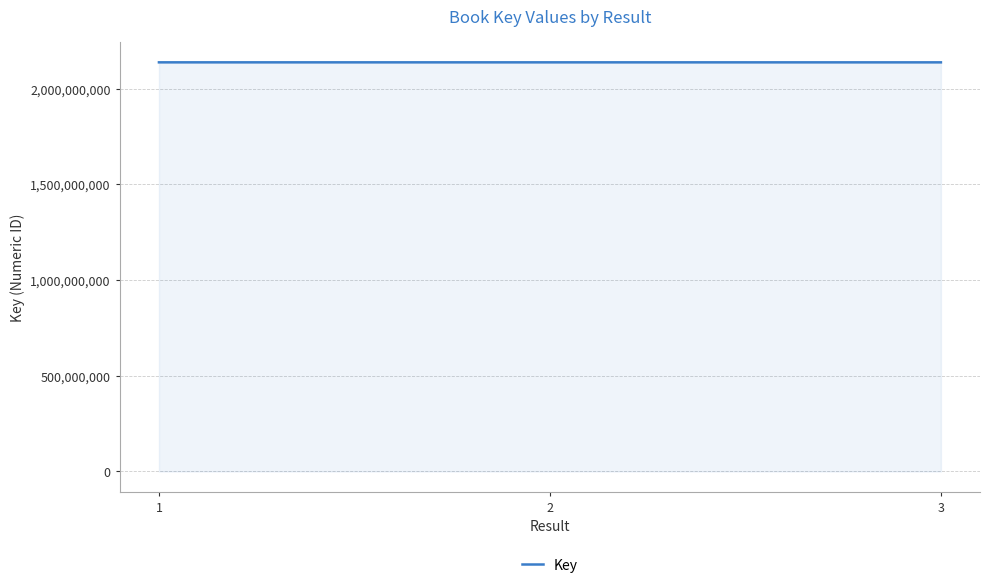

What is the minimum value shown in the chart?

2137649884